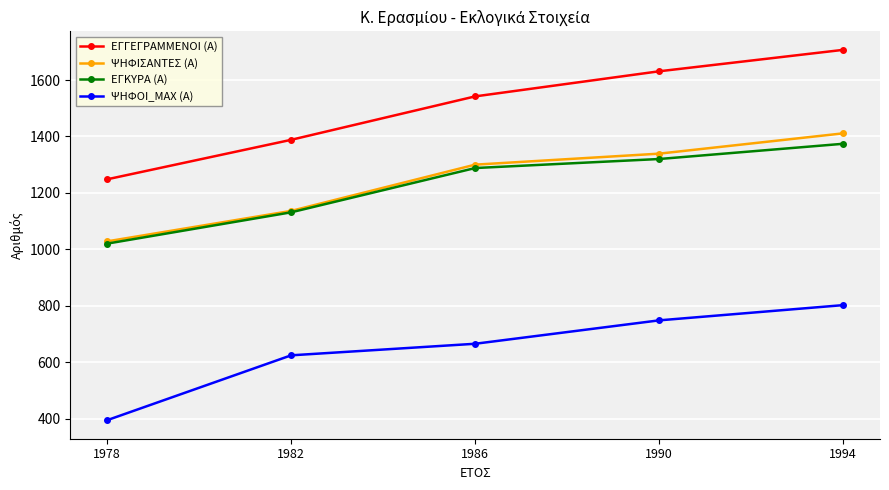

What is the difference between the second highest and second lowest values in the ΕΓΓΕΓΡΑΜΜΕΝΟΙ (Α) series?

243